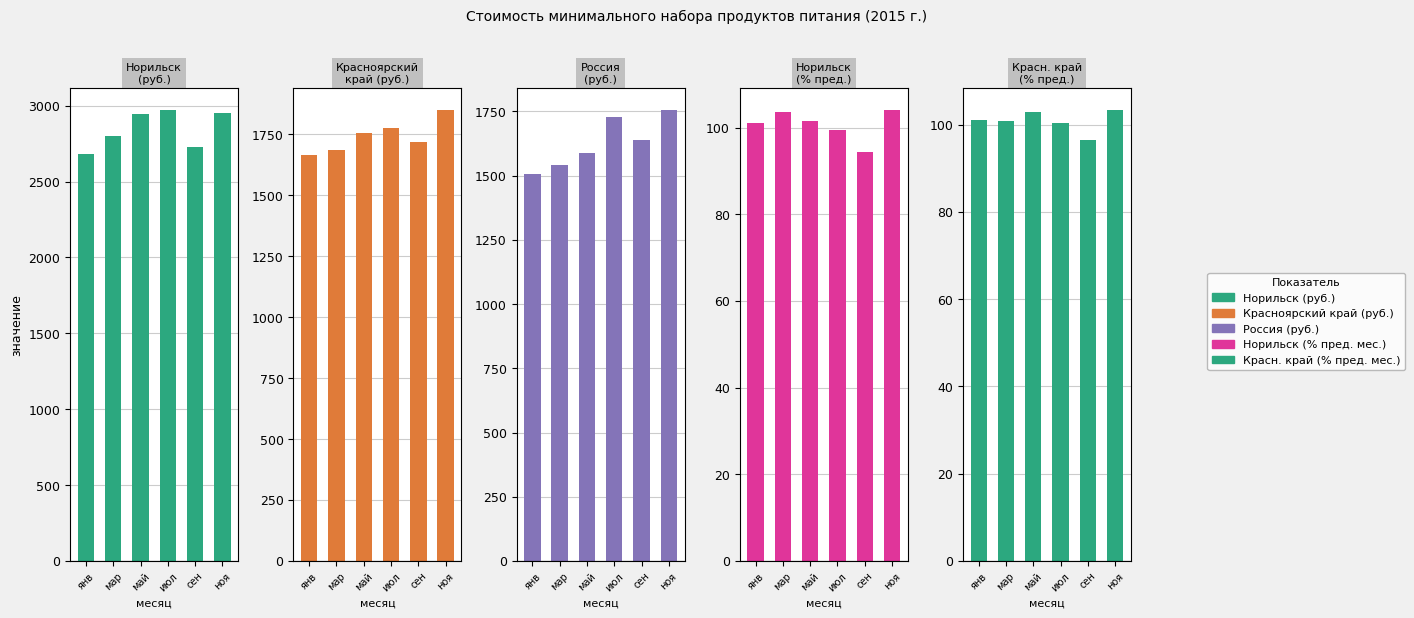

What is the total value across all series at мар?

6232.0